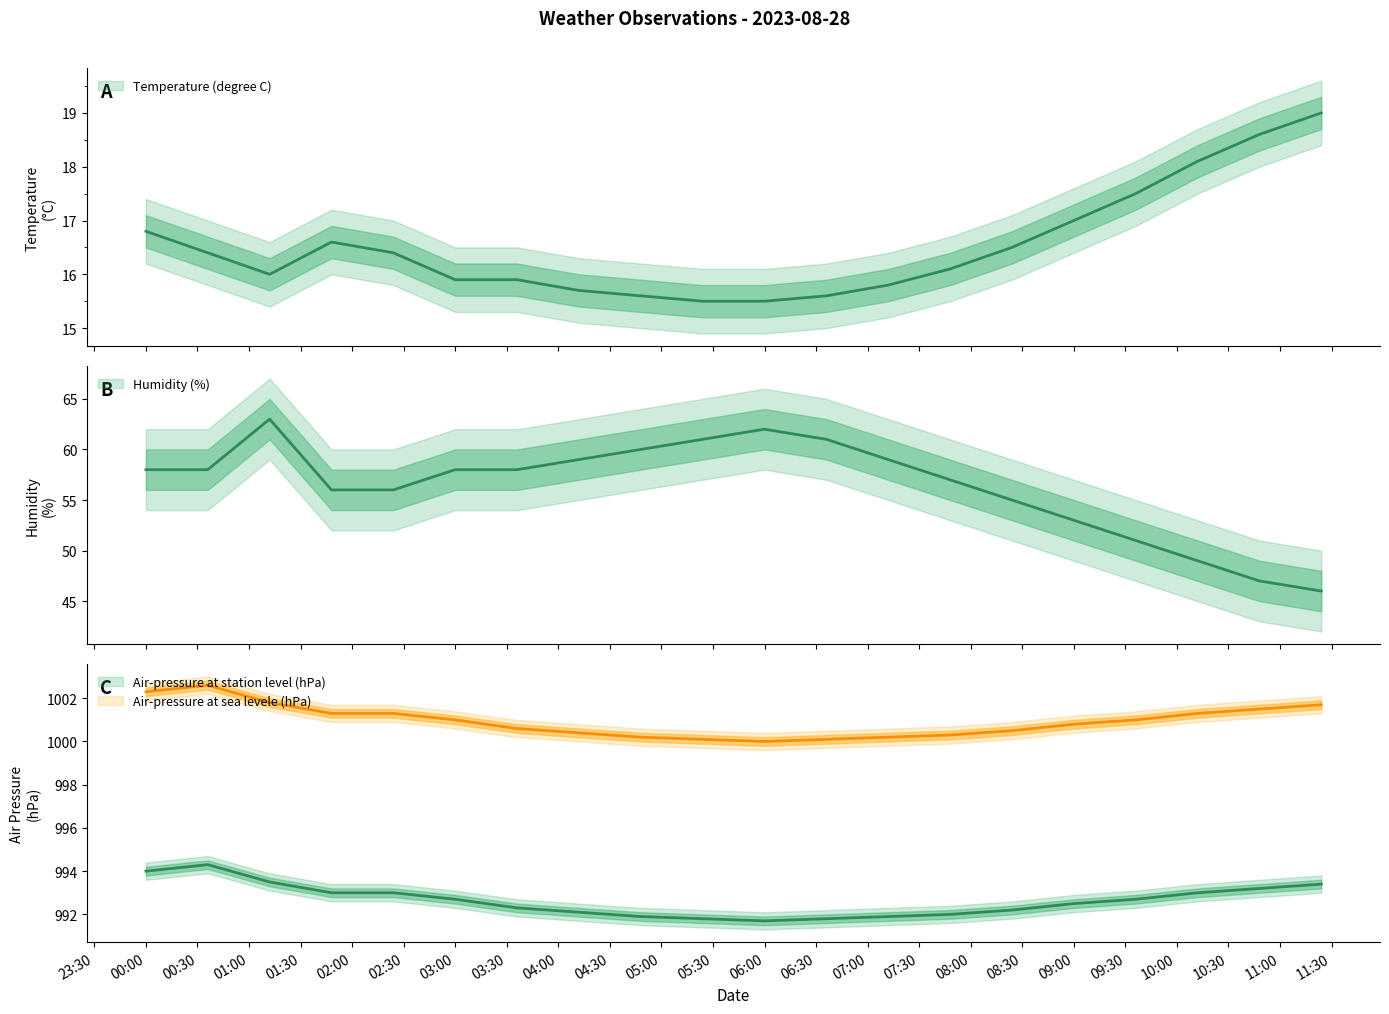

What is the difference between the second highest and minimum values in the Air-pressure at station level (hPa) series?

2.3